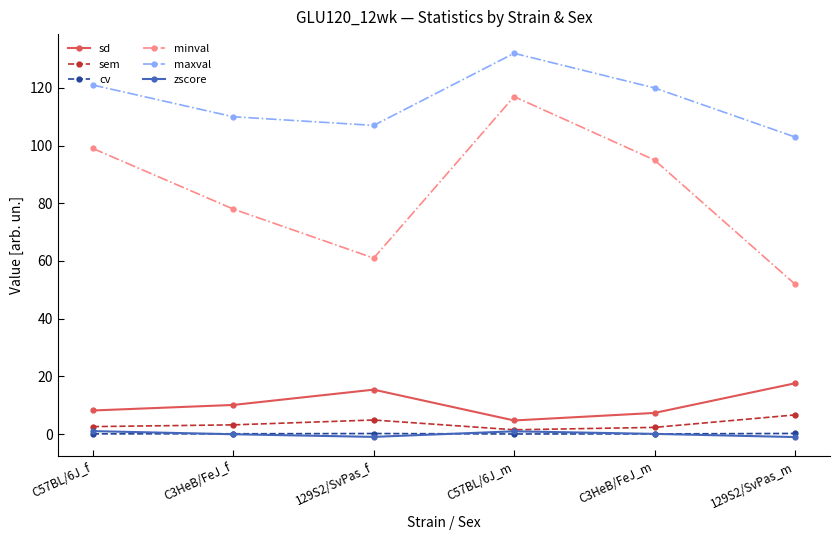

How many distinct data groups are displayed?

6